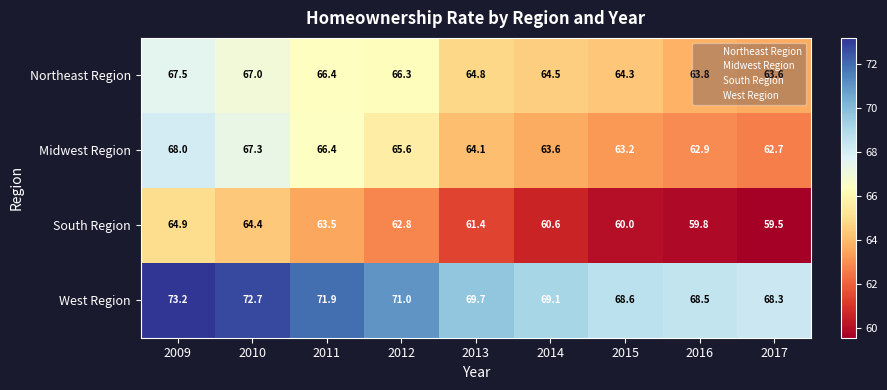

At how many categories does at least one series exceed 67?

9